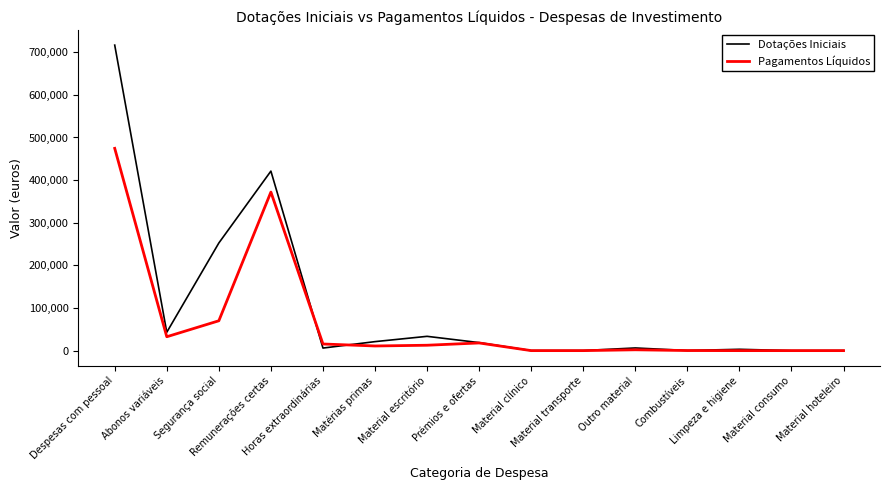

How many lines are shown in the chart?

2